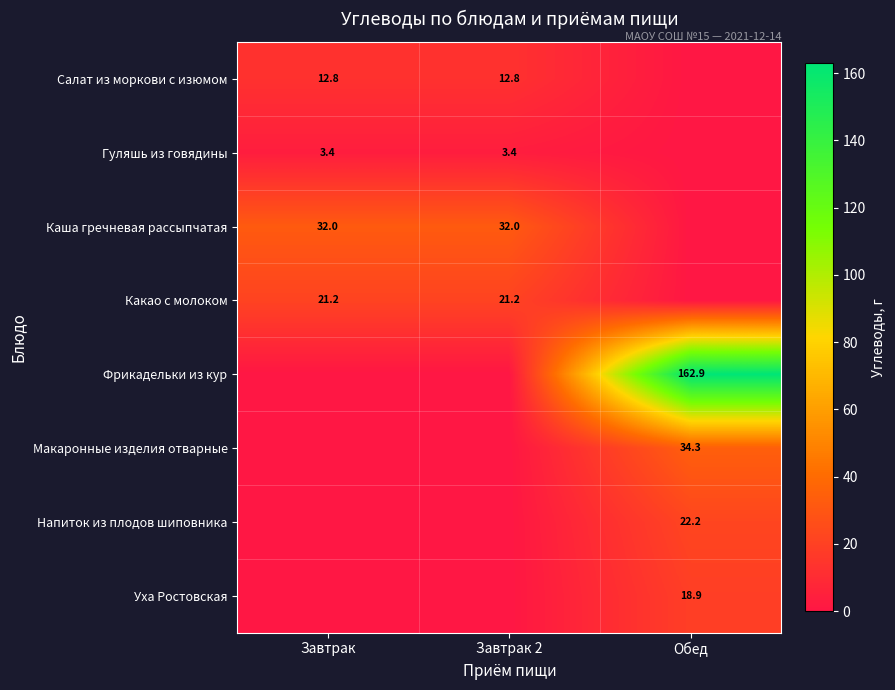

Which category has the lowest value across all series?

Обед